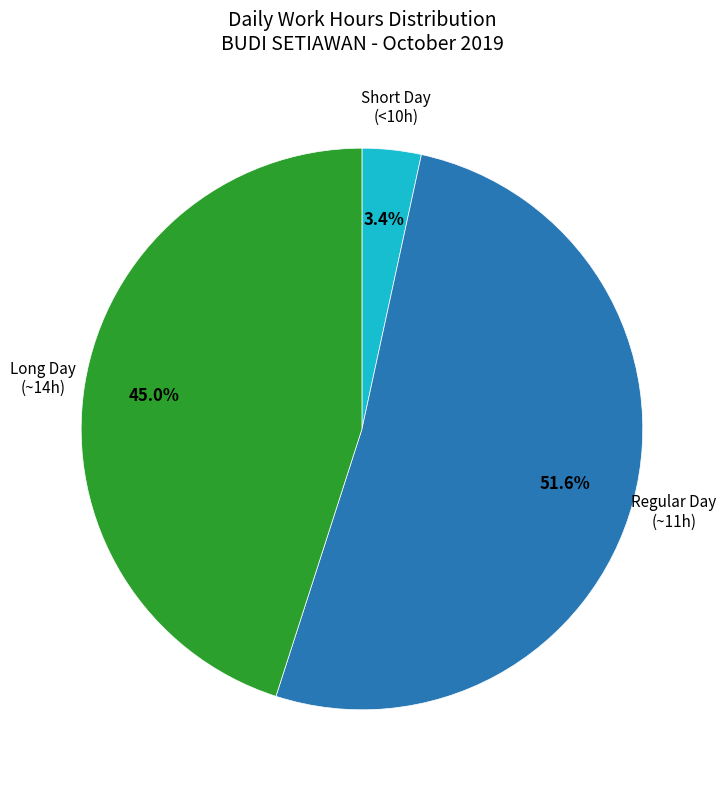

How many slices are in this pie chart?

3